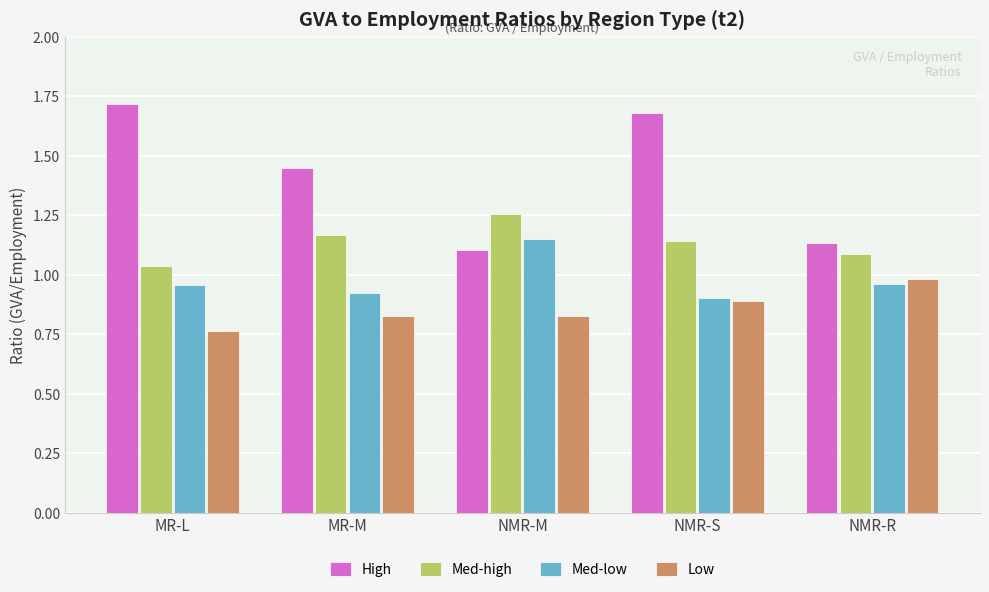

Rank the series by their maximum value, from lowest to highest.

Low, Med-low, Med-high, High